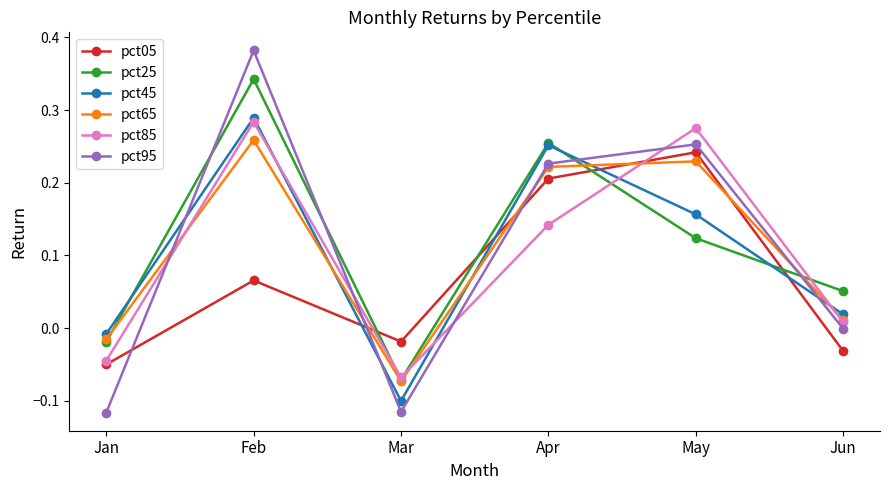

Which series has the largest total across all categories?

pct25